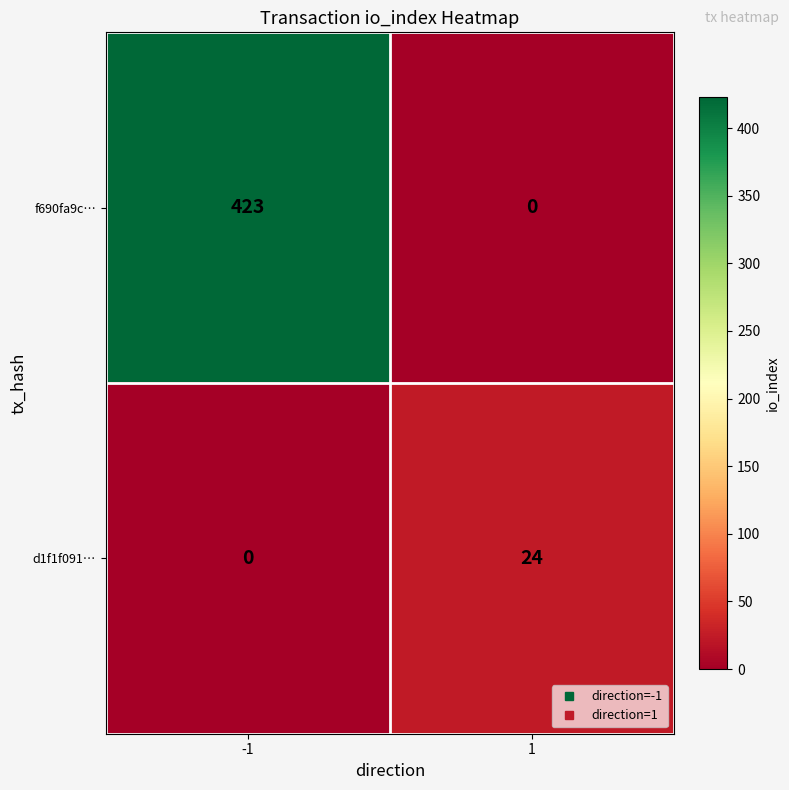

Rank the series by their average value, from lowest to highest.

d1f1f091…, f690fa9c…